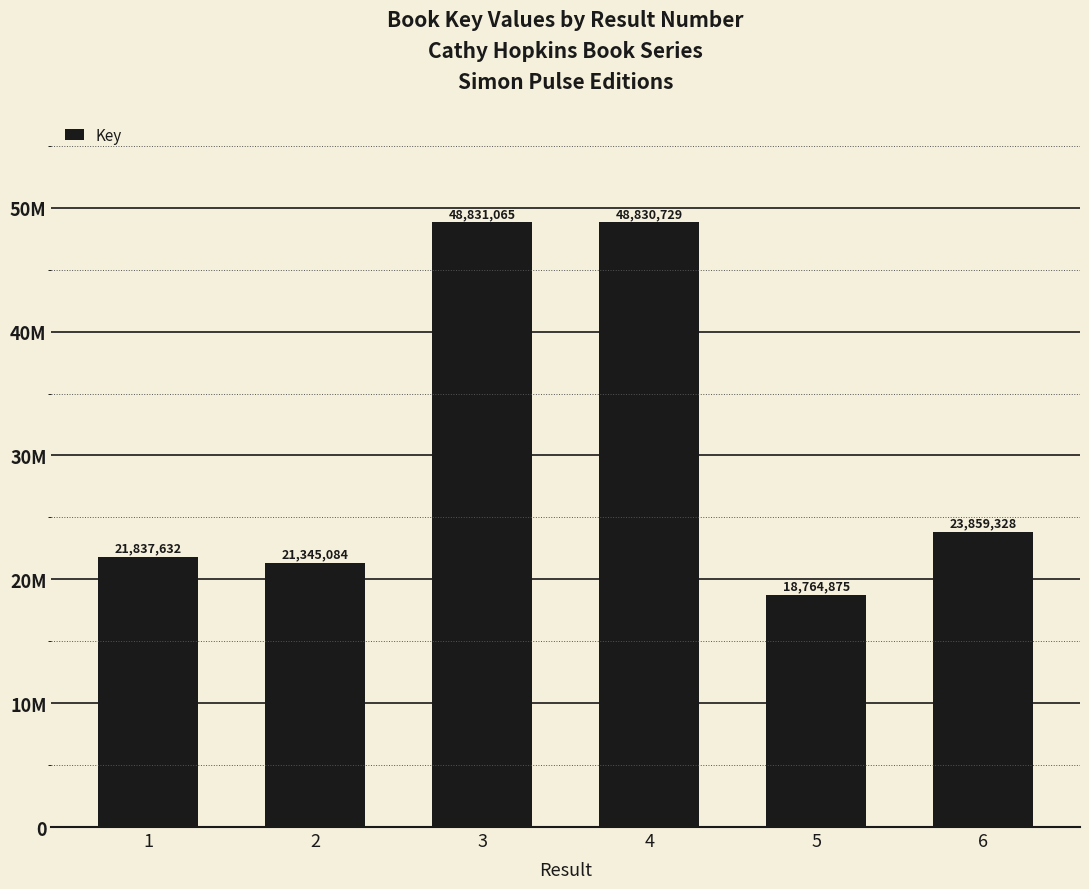

How many categories are shown in the chart?

6